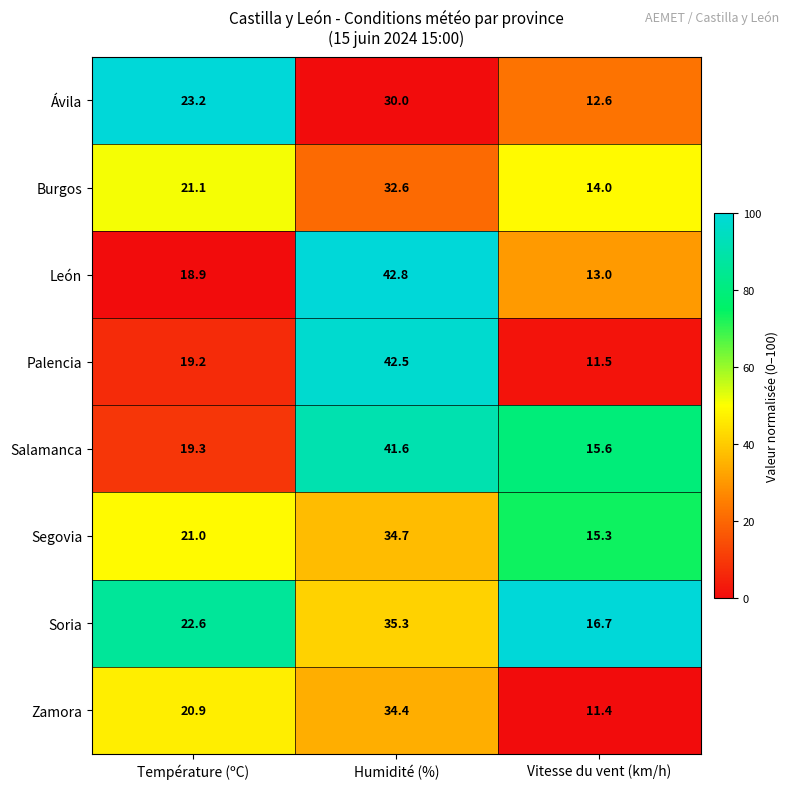

Which category has the lowest value across all series?

Vitesse du vent (km/h)